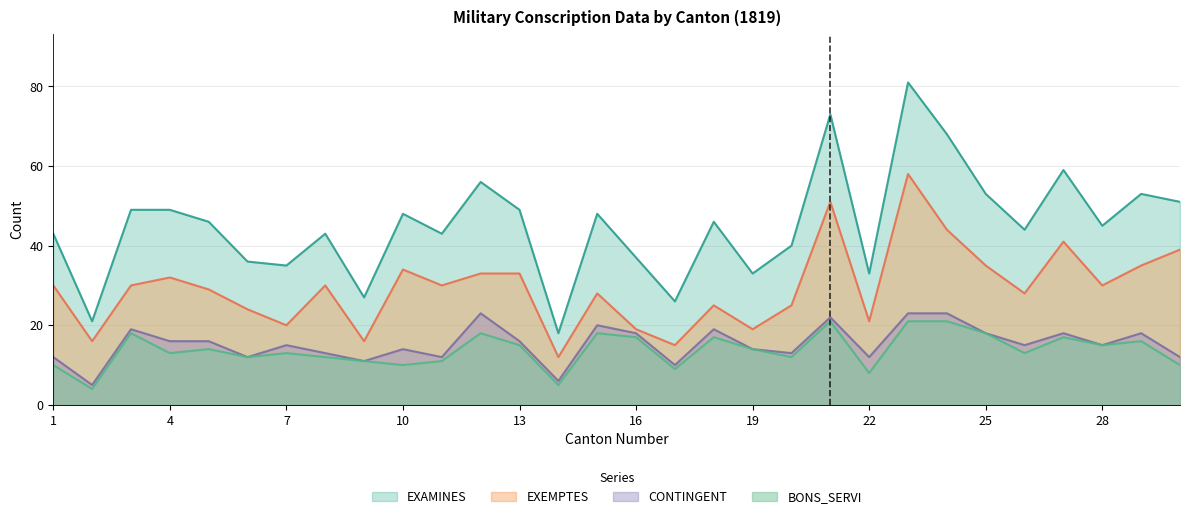

The value of EXAMINES at 24 is 68. True or false?

True